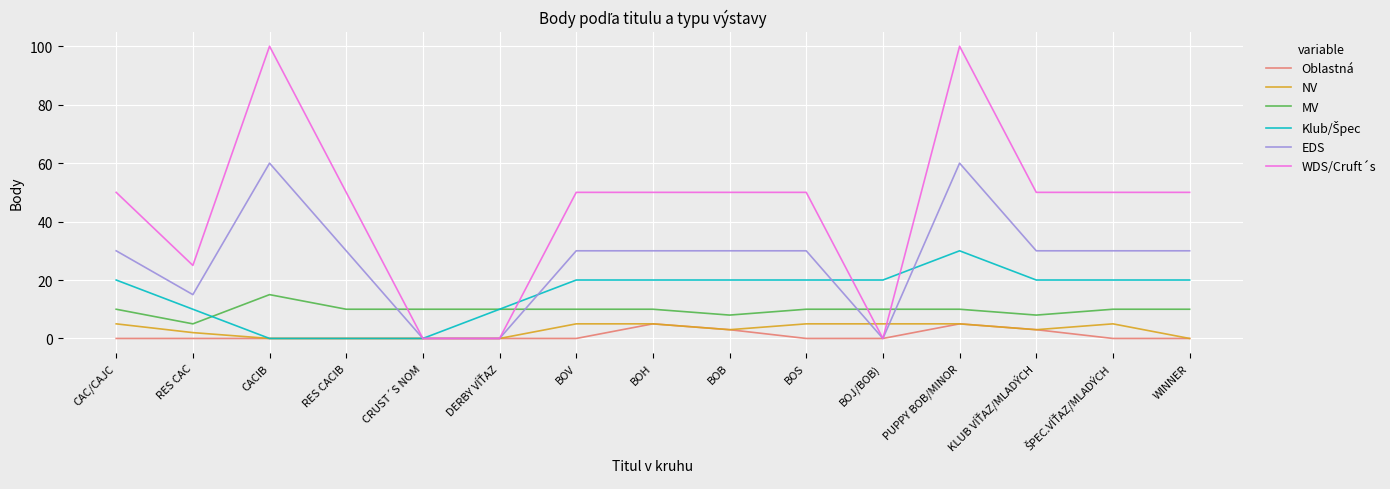

Count the NV values in the range 0 to 5.

15